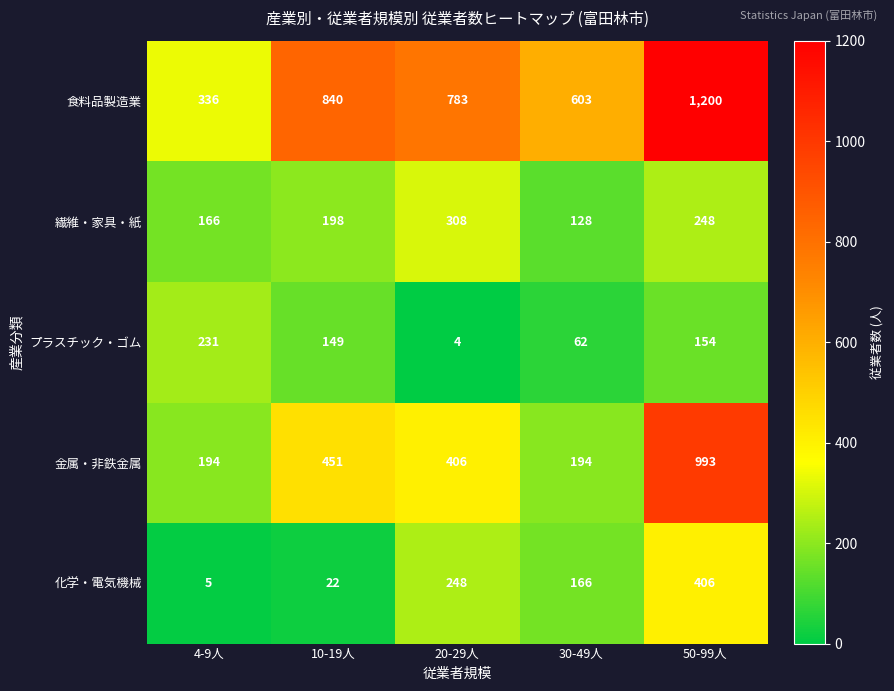

True or false: 金属・非鉄金属 has a value of 85 at 4-9人.

False